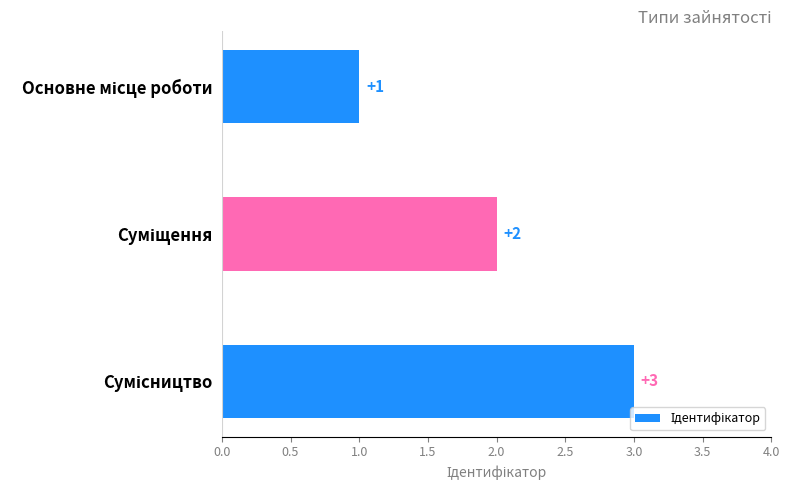

What is the sum of all values?

6